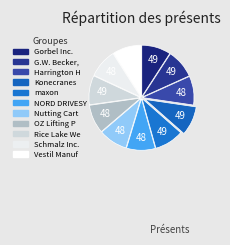

How many segments does this pie chart have?

11